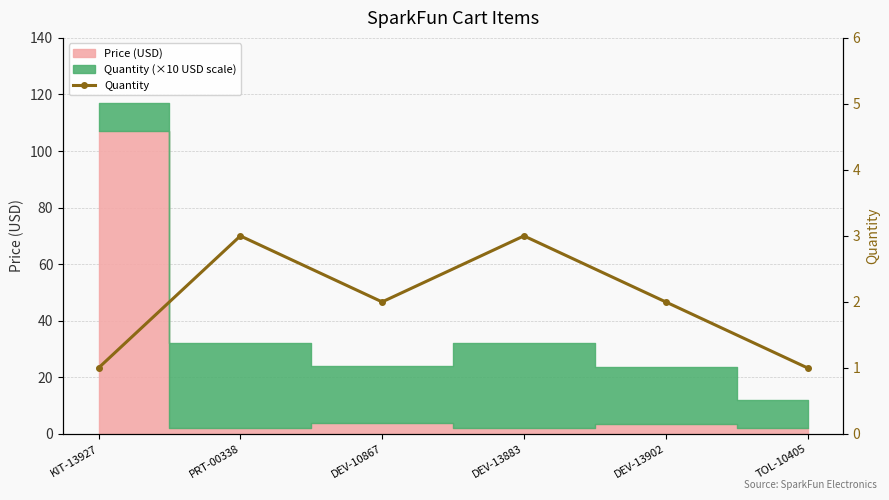

How many data points are less than 2?

2